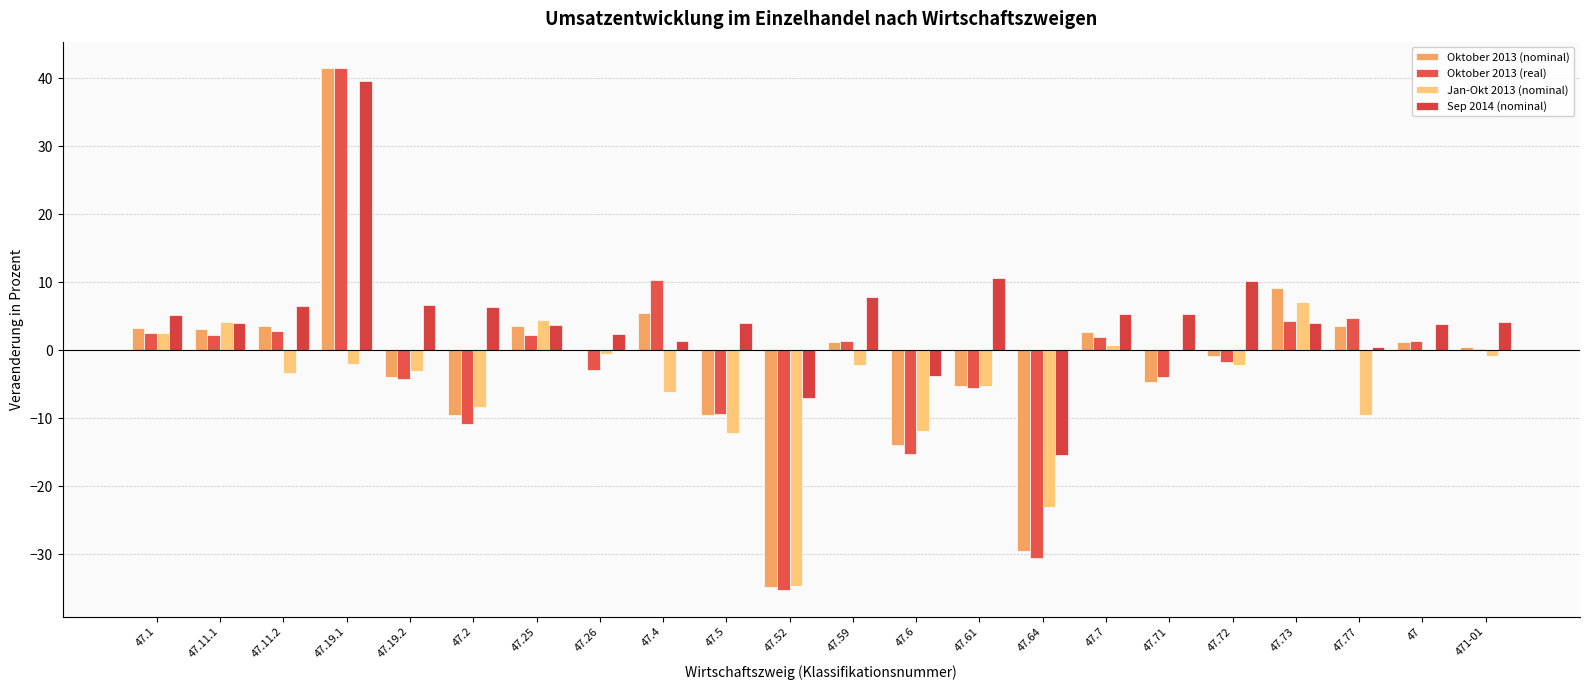

Does the chart contain stacked bars?

No